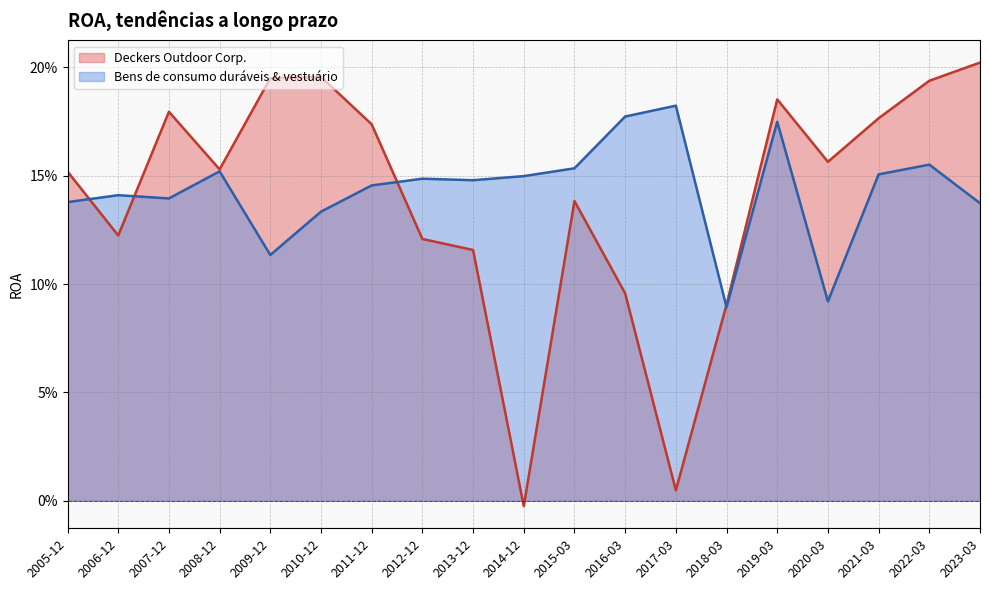

What is the total value across all series at 2013-12-31?

0.3